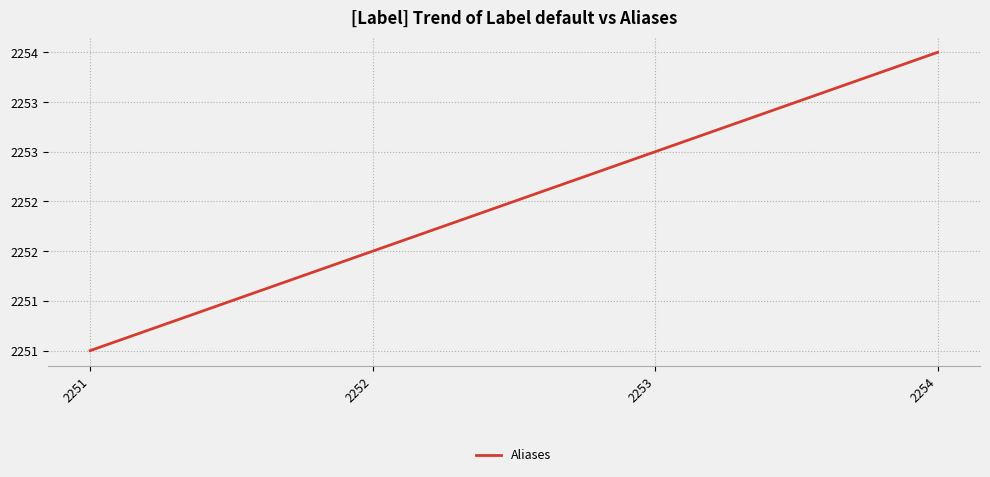

Which has a higher value, 2254 or 2252?

2254